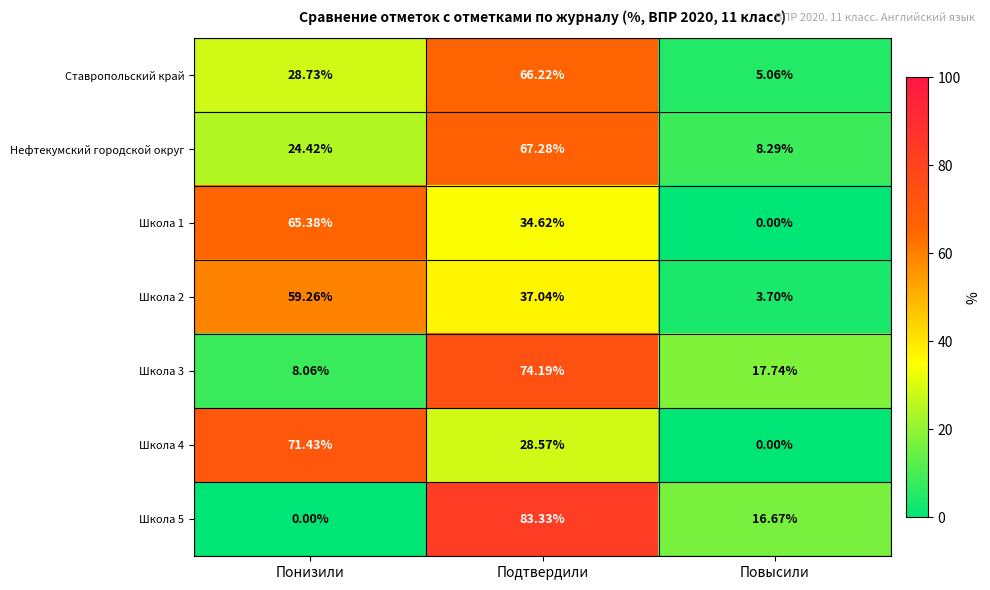

Rank the series at Понизили from lowest to highest value.

Школа 5, Школа 3, Нефтекумский городской округ, Ставропольский край, Школа 2, Школа 1, Школа 4